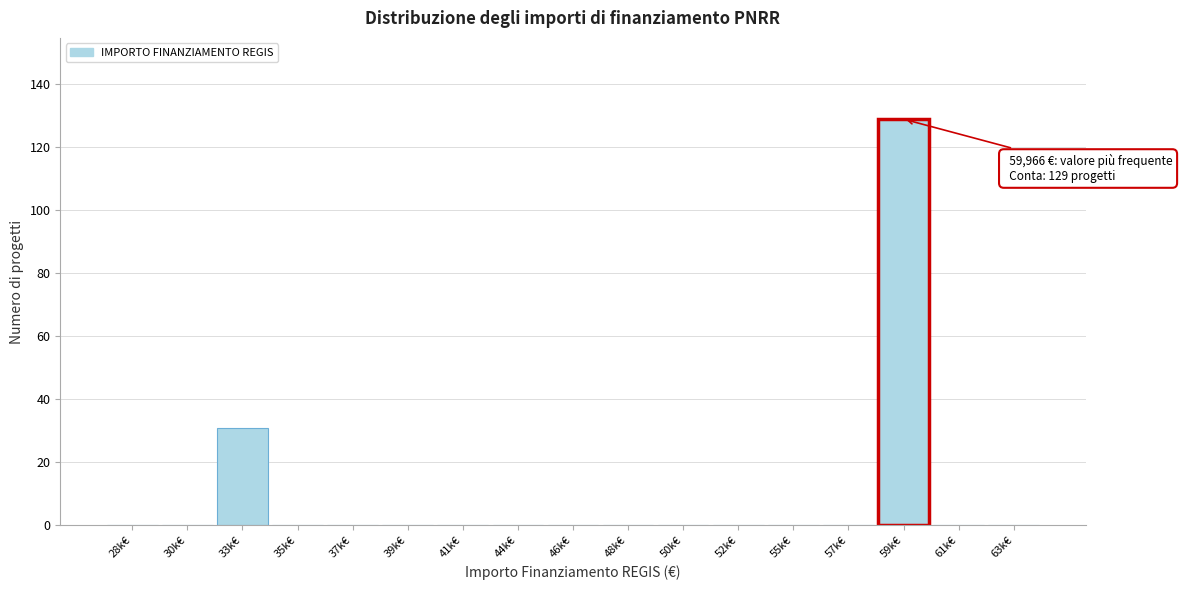

Reading left to right, extract all data points from this chart.

28k€=0	30k€=0	33k€=31	35k€=0	37k€=0	39k€=0	41k€=0	44k€=0	46k€=0	48k€=0	50k€=0	52k€=0	55k€=0	57k€=0	59k€=129	61k€=0	63k€=0